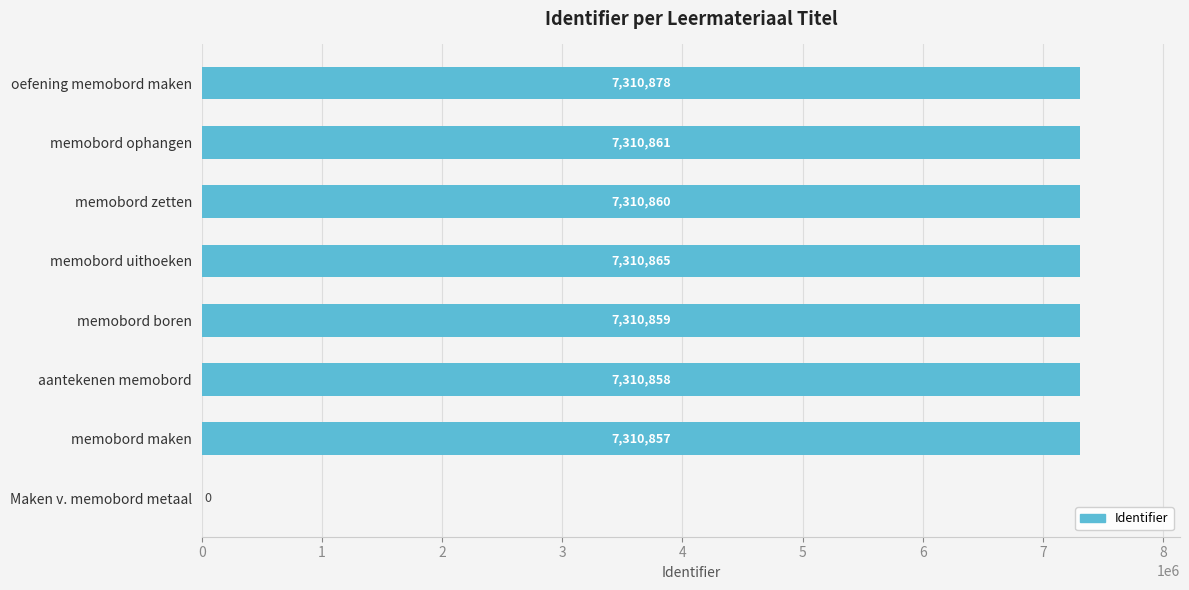

Is it true that the value at oefening memobord maken is 10267547?

False